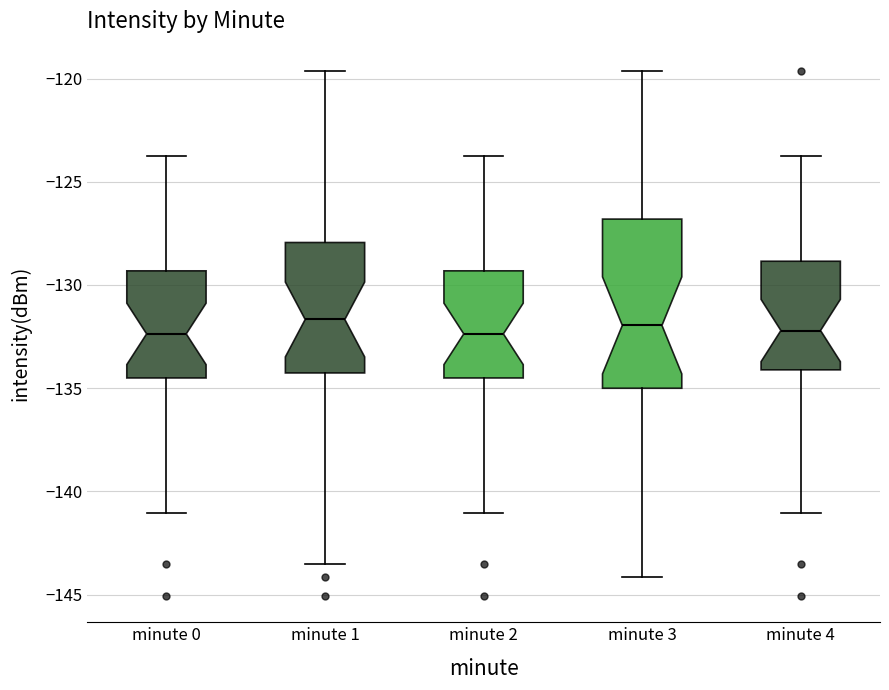

Reading left to right, transcribe this box plot: for each box, give where its median line is, the range the box spans, and where its two whiskers end, as read against the y-axis. The values are not printed on the chart, so give them approximately, as read against the axis.

minute 0: median -132.5, box -134.5 to -129.5, whiskers -141.0 to -123.5
minute 1: median -131.5, box -134.5 to -128.0, whiskers -143.5 to -119.5
minute 2: median -132.5, box -134.5 to -129.5, whiskers -141.0 to -123.5
minute 3: median -132.0, box -135.0 to -127.0, whiskers -144.0 to -119.5
minute 4: median -132.0, box -134.0 to -129.0, whiskers -141.0 to -123.5